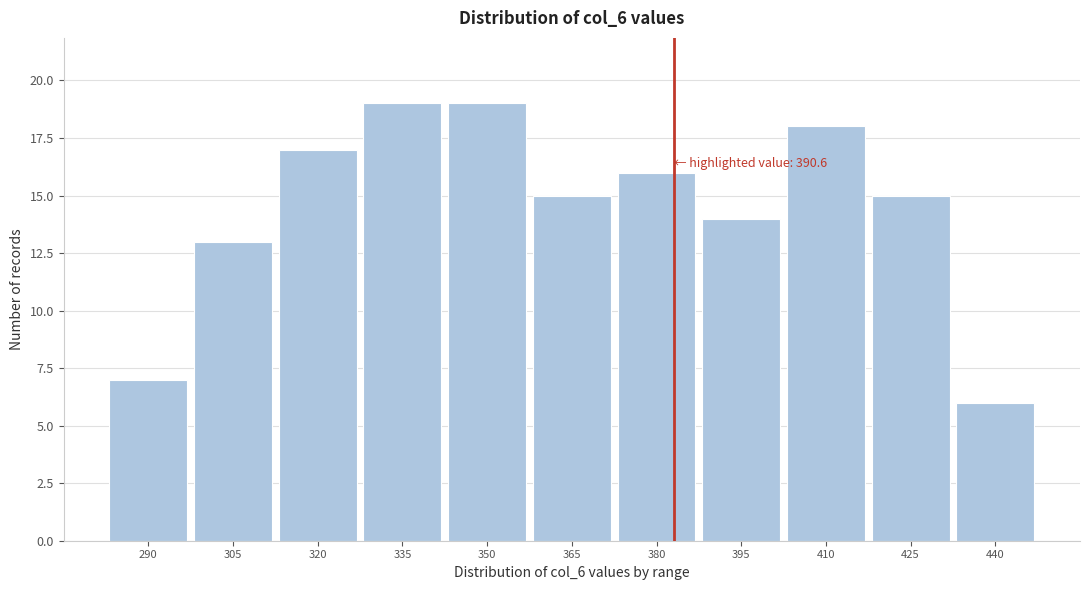

Reading left to right, what are all the values shown in this chart?

290=7	305=13	320=17	335=19	350=19	365=15	380=16	395=14	410=18	425=15	440=6